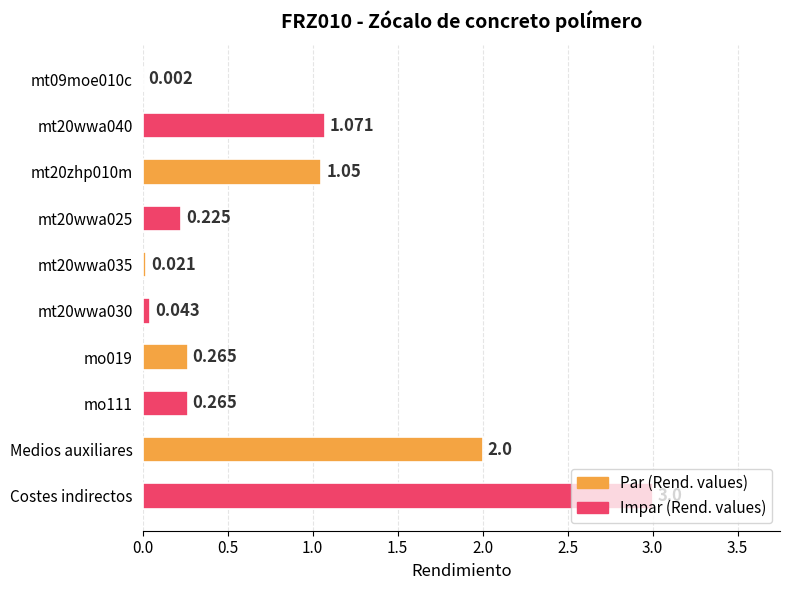

Are the bars horizontal?

Yes